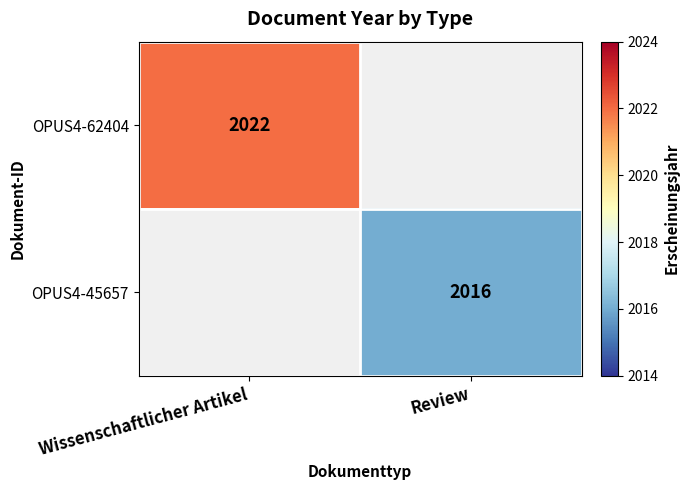

Is it true that OPUS4-62404 equals 2022 at Wissenschaftlicher Artikel?

True